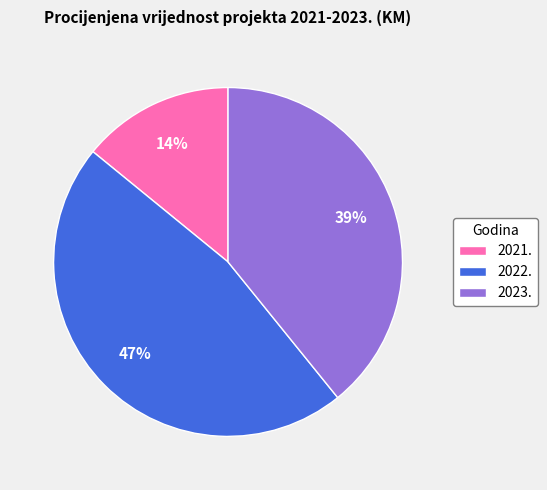

The 2021. slice represents 6% of the pie. True or false?

False